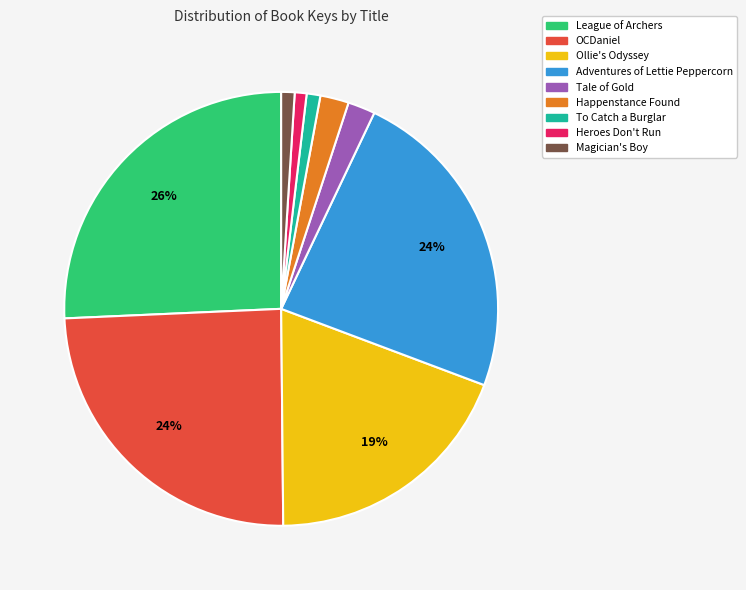

To the nearest percent, what portion does Magician's Boy represent?

1%